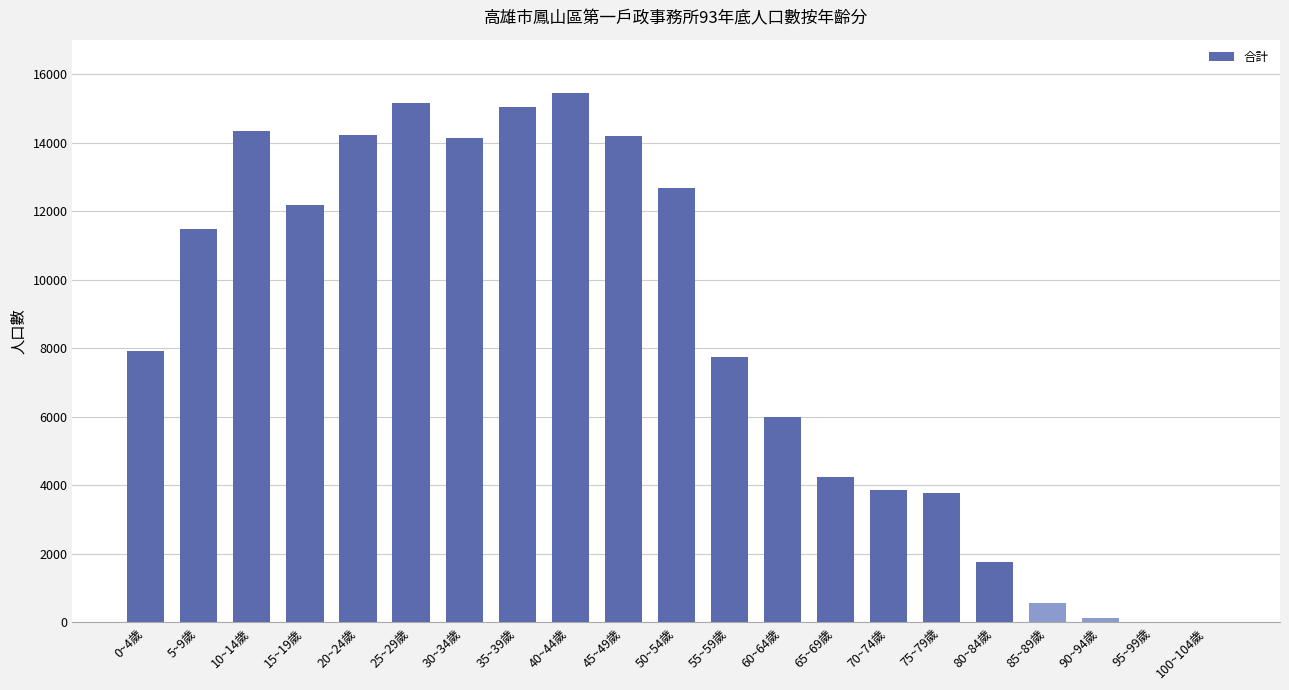

What is the sum of all values?

174817